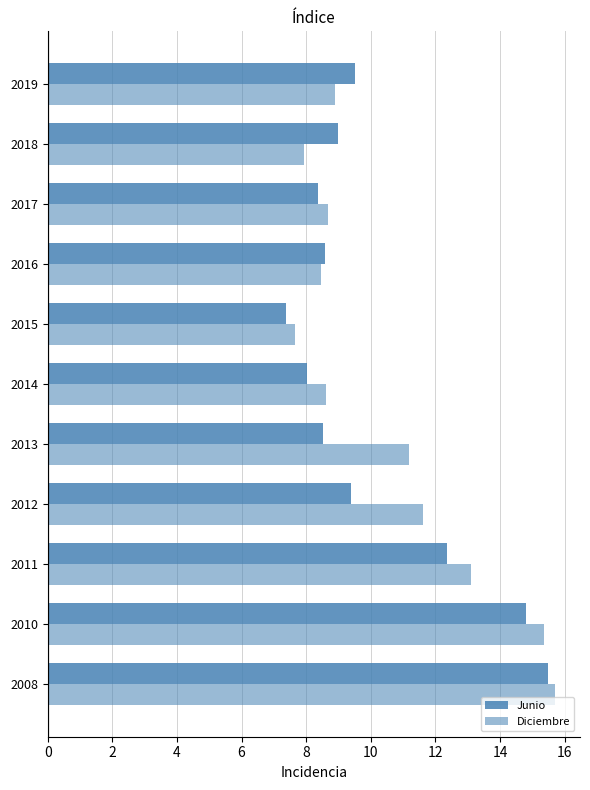

Count the number of categories in the chart.

11